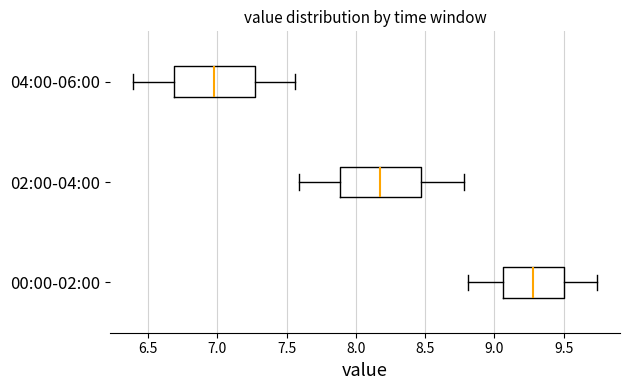

Which box's median line is the furthest to the left?

04:00-06:00